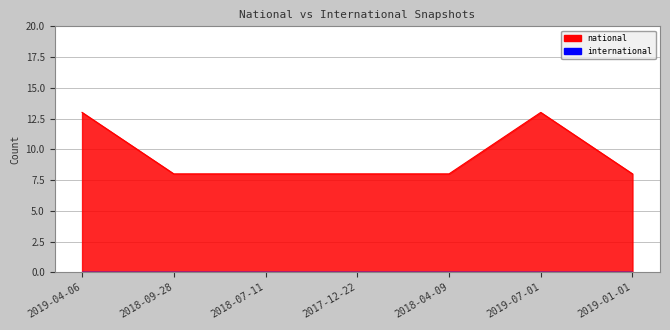

Which category has the highest value across all series?

2019-04-06